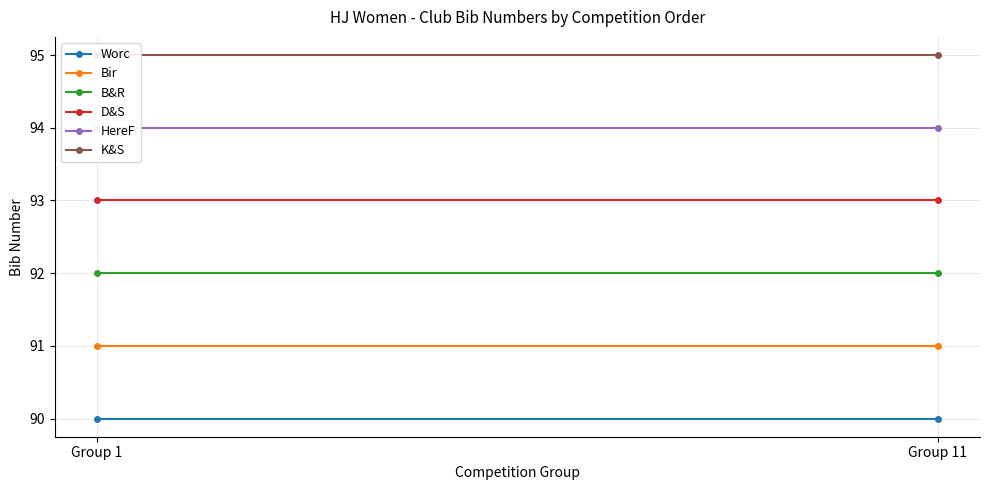

What is the value of the B&R point at the 1st from the left?

92